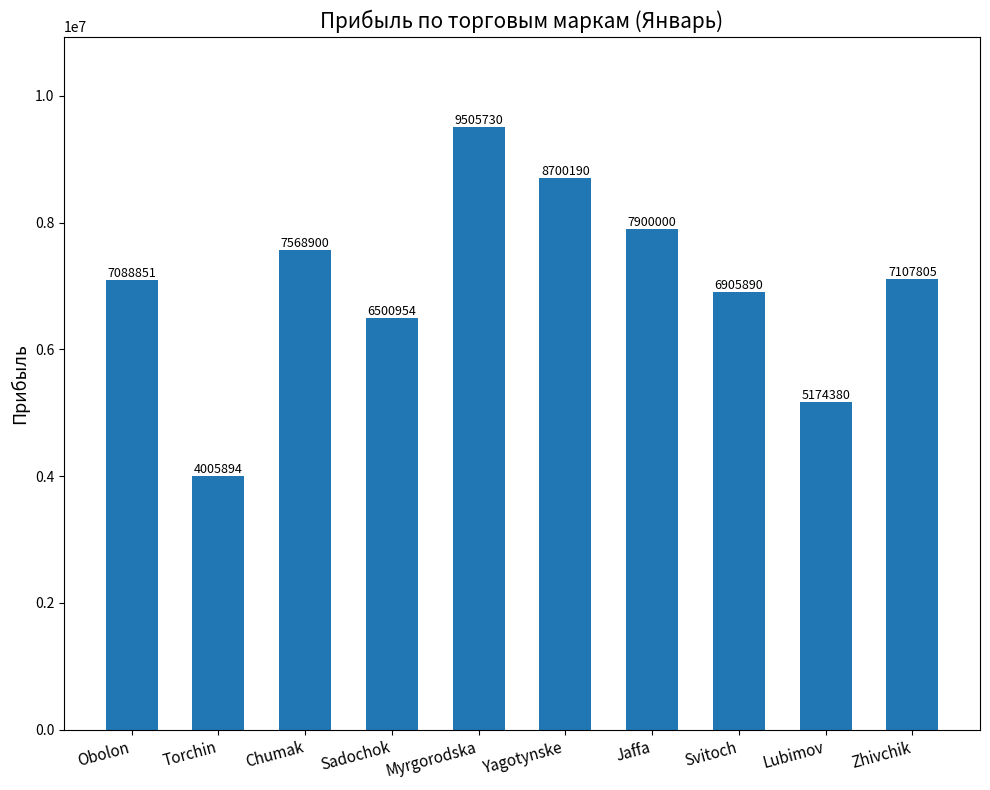

How many data points are less than 7107805?

5